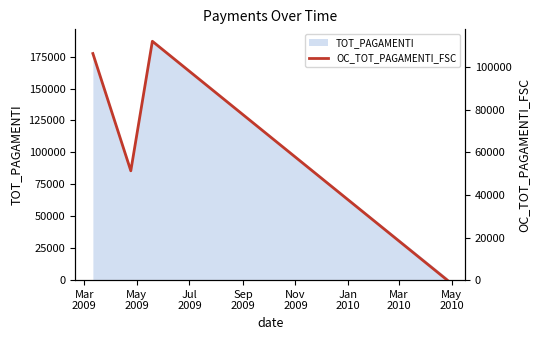

Reading left to right, transcribe all the data shown in this chart.

106441.8	51348.0	112200.0	0.0